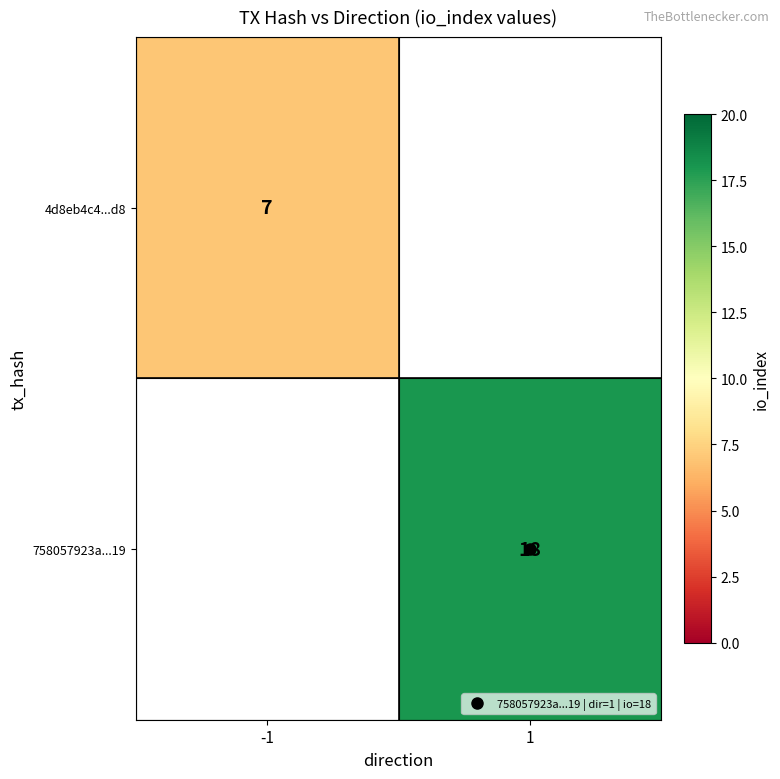

Which series has the widest spread of values?

4d8eb4c4...d8